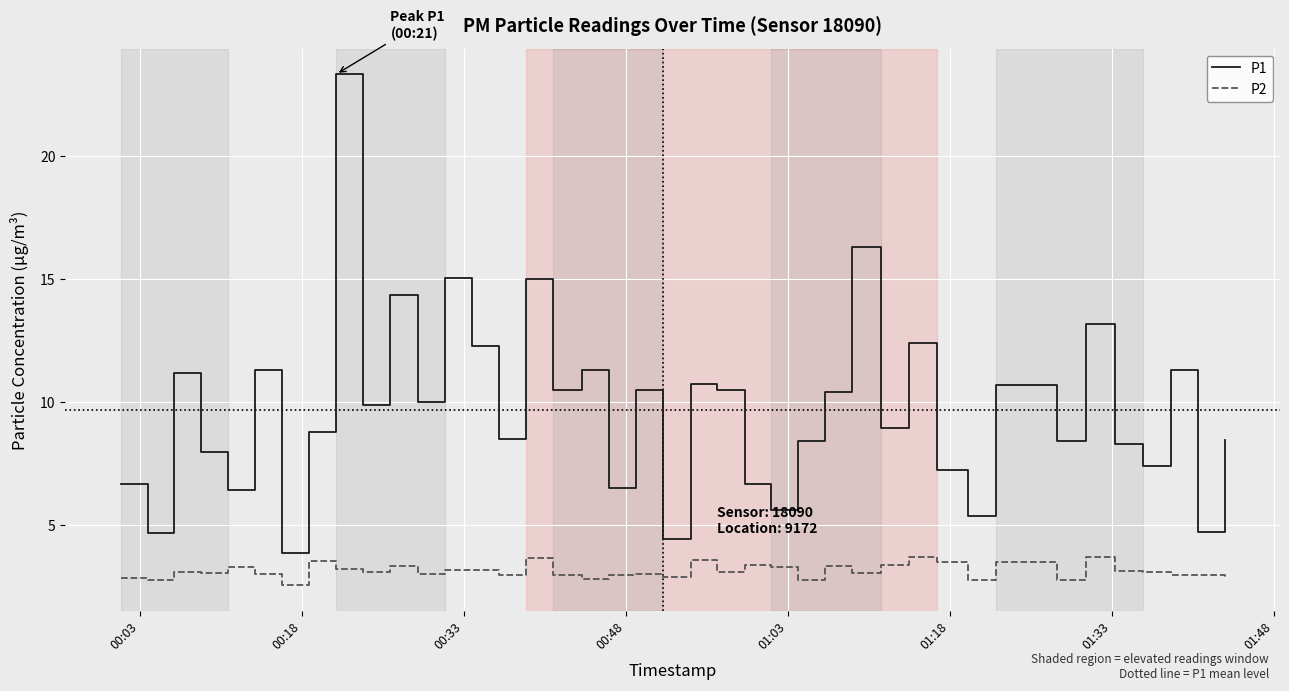

What is the sum of all P2 values?

126.0